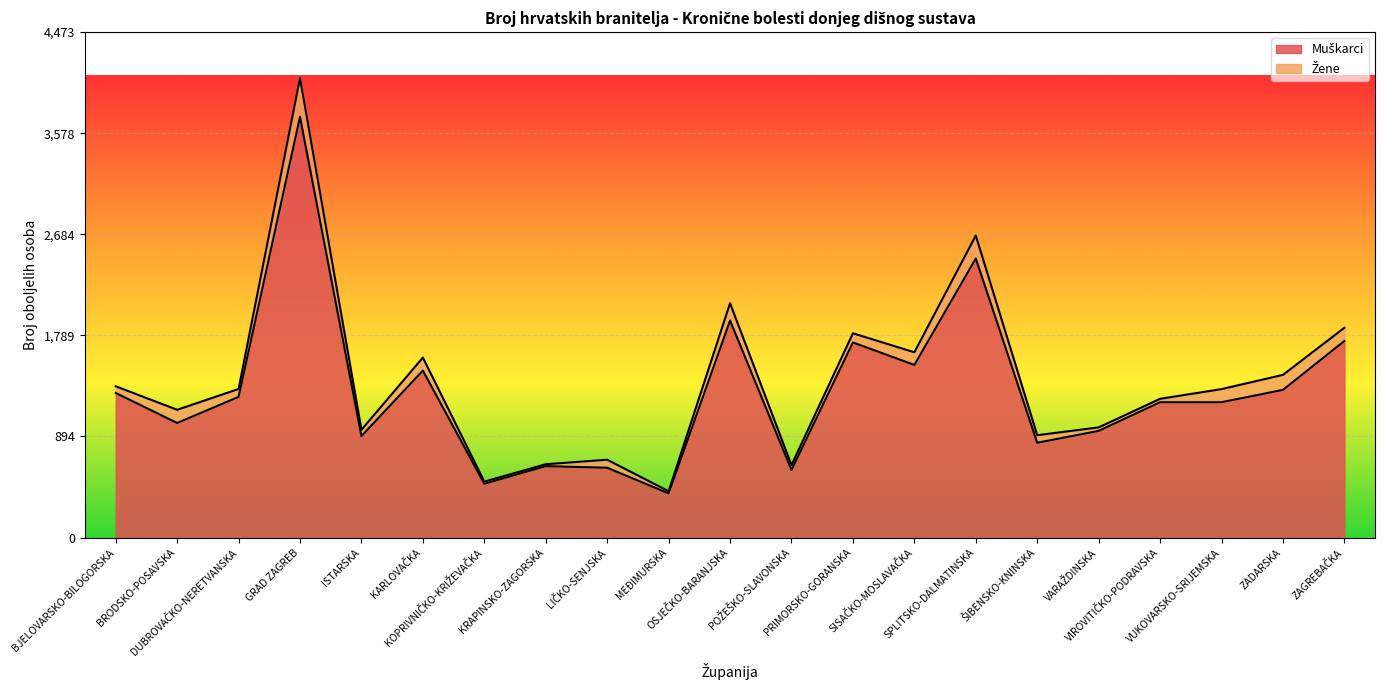

At which category does the data reach its first local valley?

BRODSKO-POSAVSKA